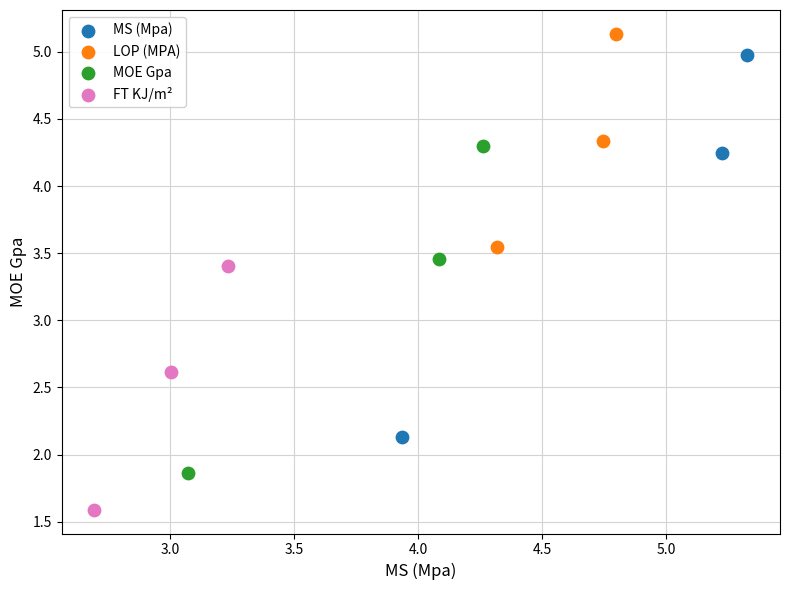

Which series reaches the maximum Y coordinate?

LOP (MPA)